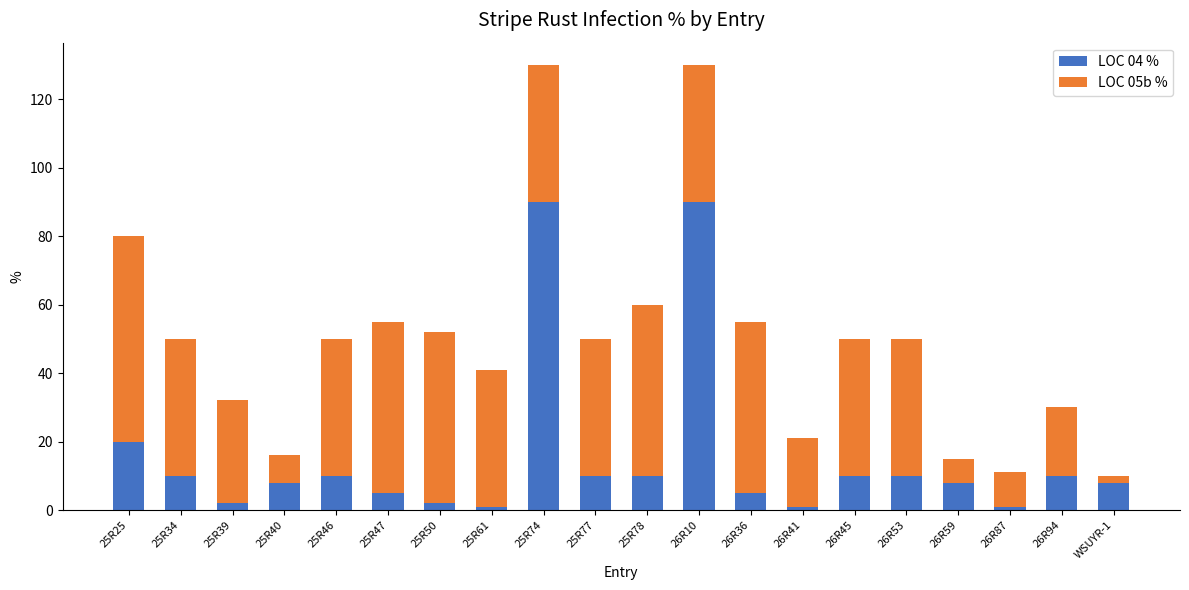

True or false: LOC 04 % has a value of 90 at 26R10.

True